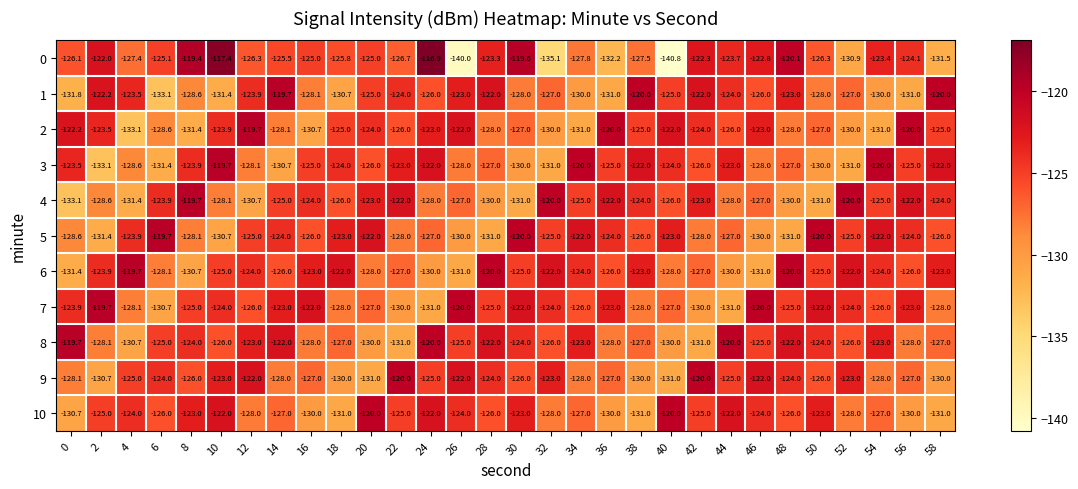

At 6, list the series in order from largest to smallest.

5, 4, 9, 8, 0, 10, 6, 2, 7, 3, 1